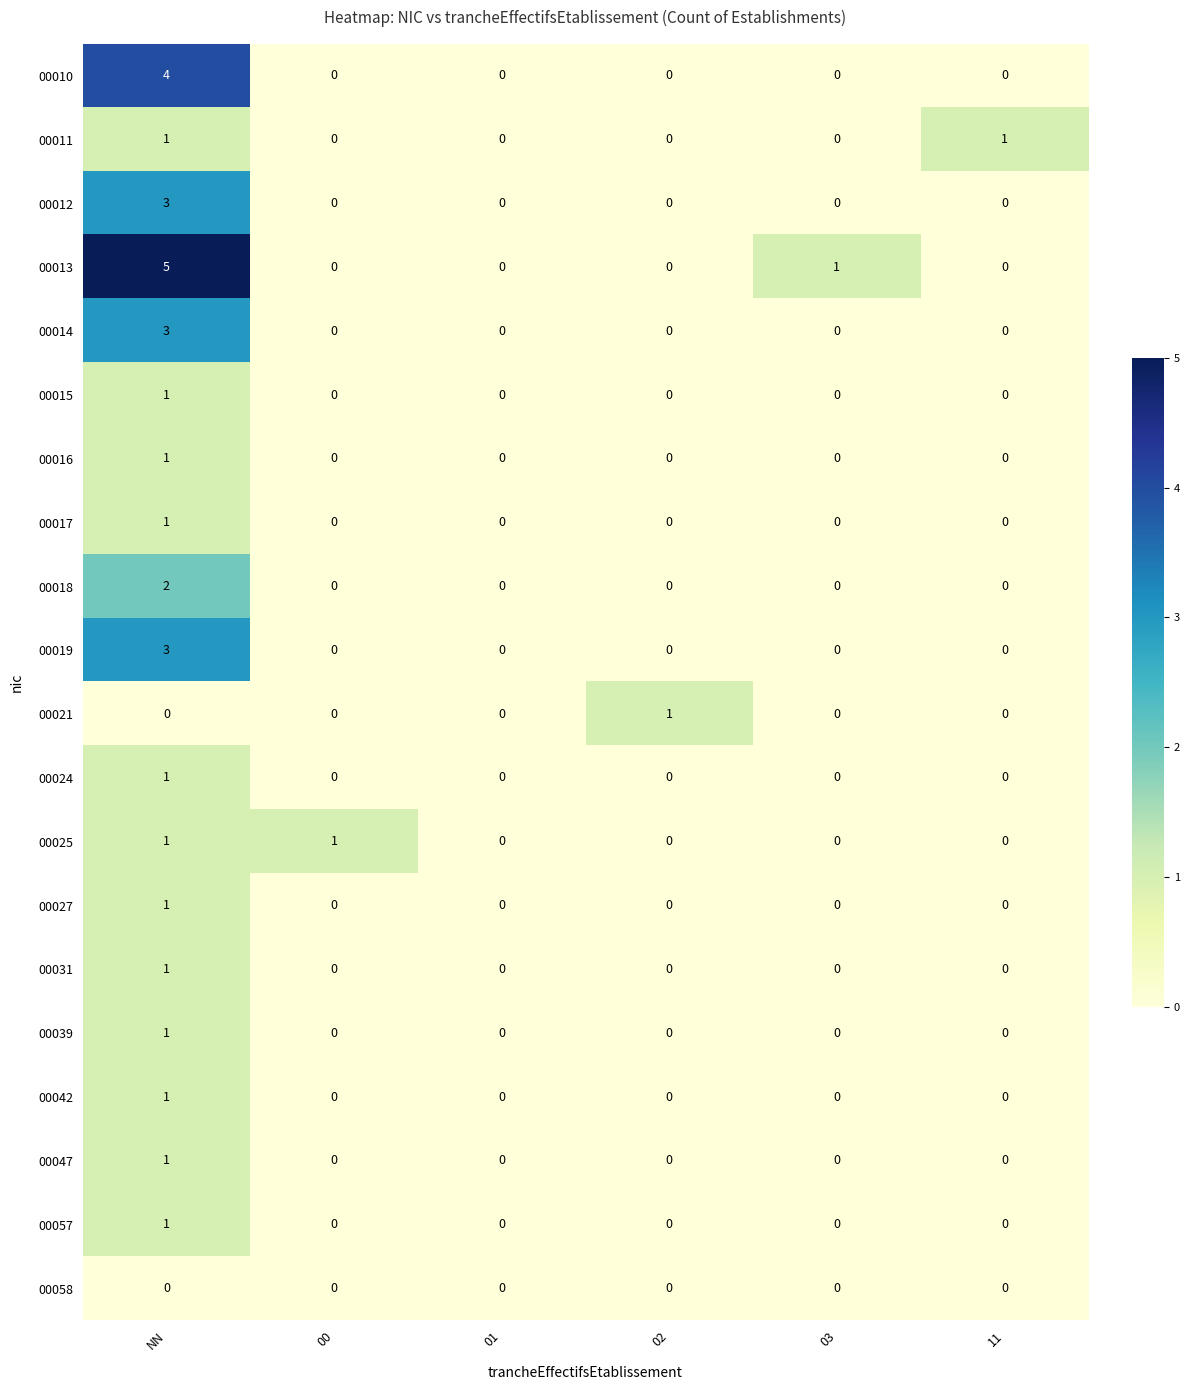

The 00019 series shows 2 at 01. True or false?

False